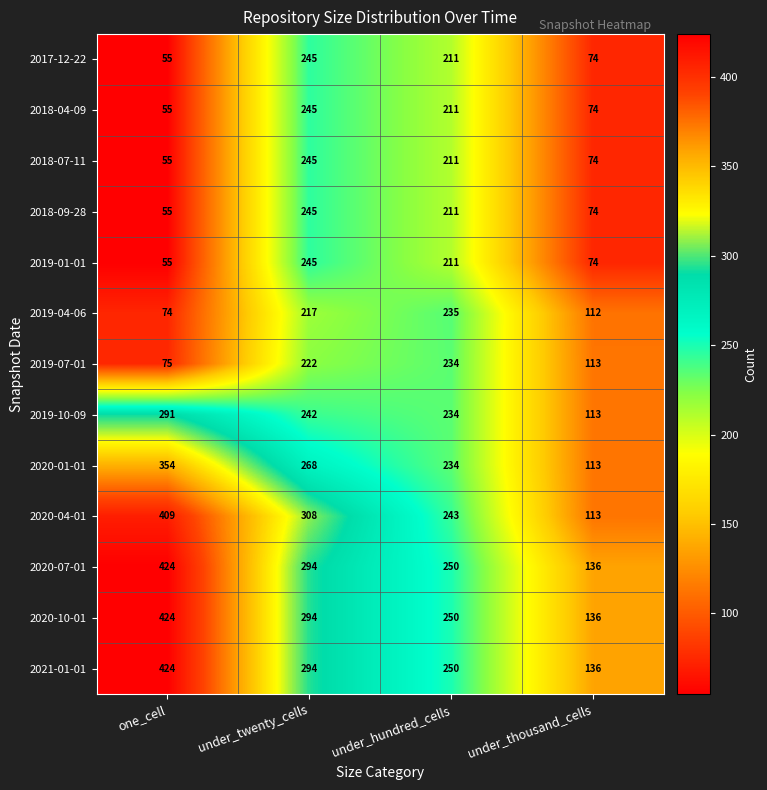

Count the 2018-04-09 values in the range 74 to 245.

3